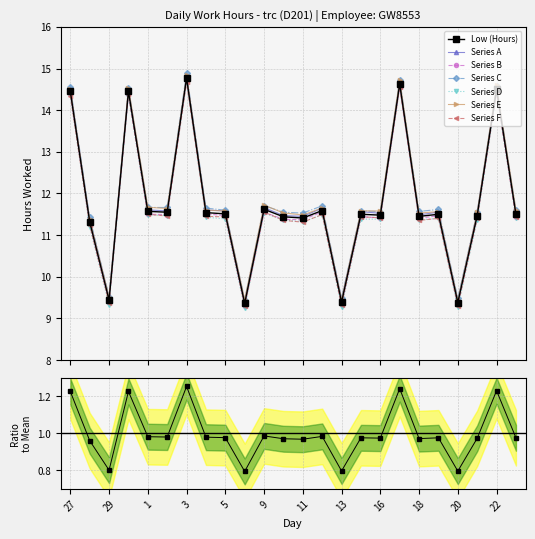

What is the difference between the maximum and second lowest values?

5.4